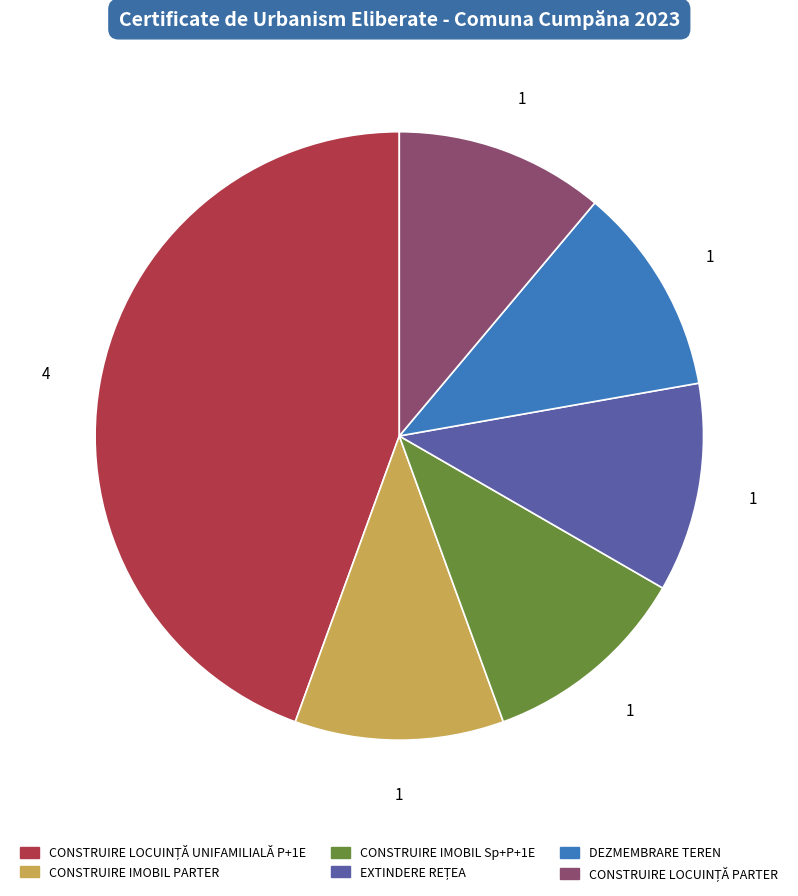

The CONSTRUIRE IMOBIL Sp+P+1E slice represents 11% of the pie. True or false?

True